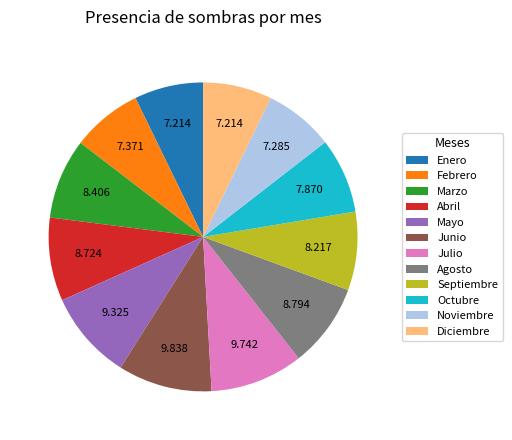

Between Diciembre and Agosto, which is larger?

Agosto